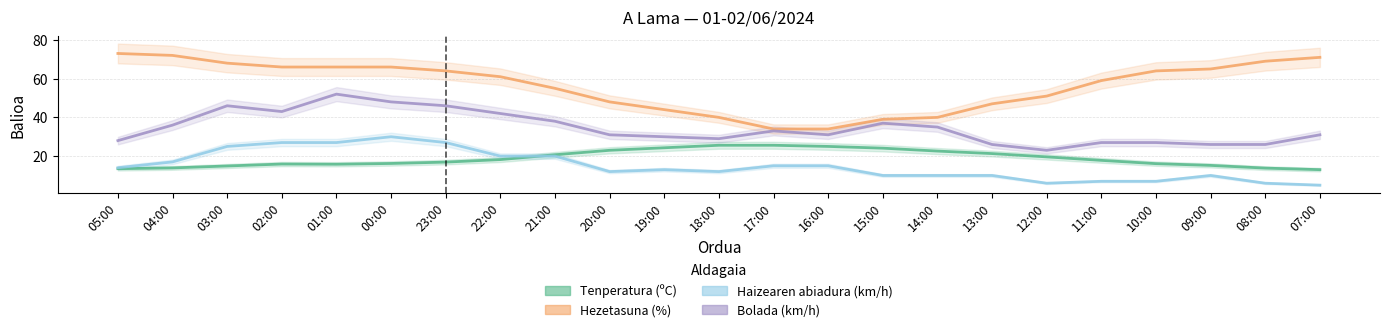

List the series in order of their peak value, highest first.

Hezetasuna (%), Bolada (km/h), Haizearen abiadura (km/h), Tenperatura (ºC)